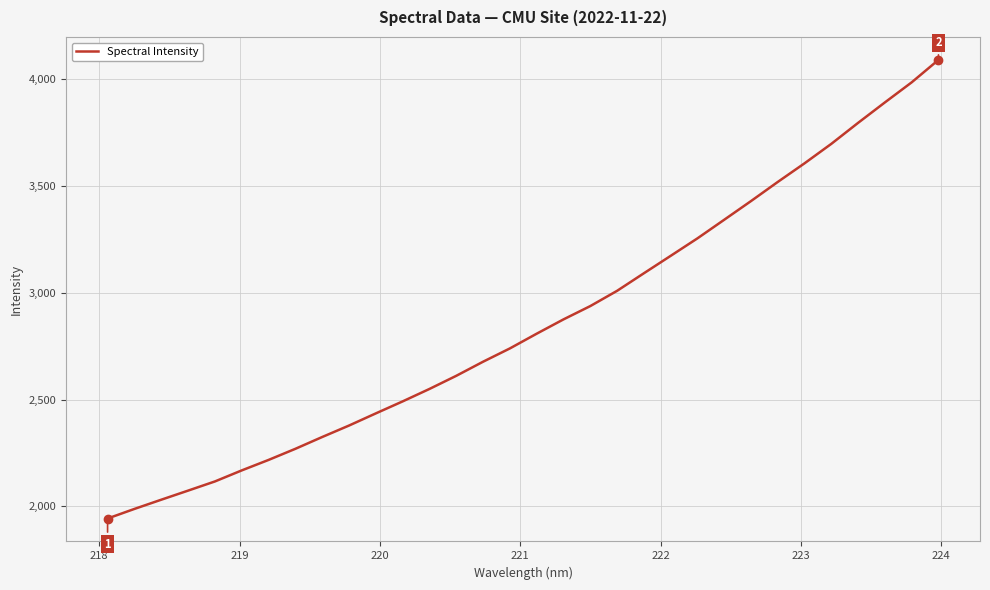

What is the smallest value displayed?

1943.5